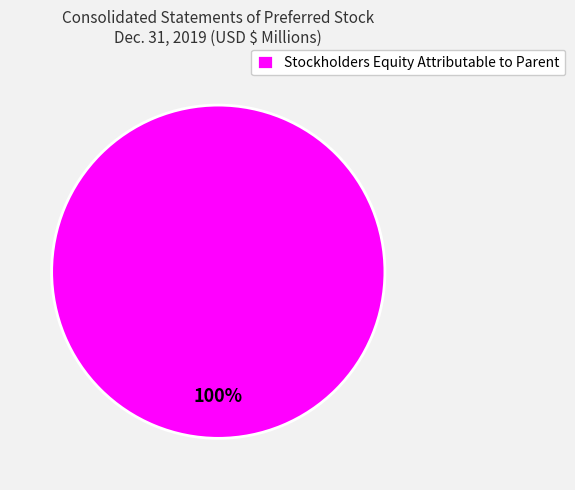

Which category accounts for the majority?

Stockholders Equity Attributable to Parent